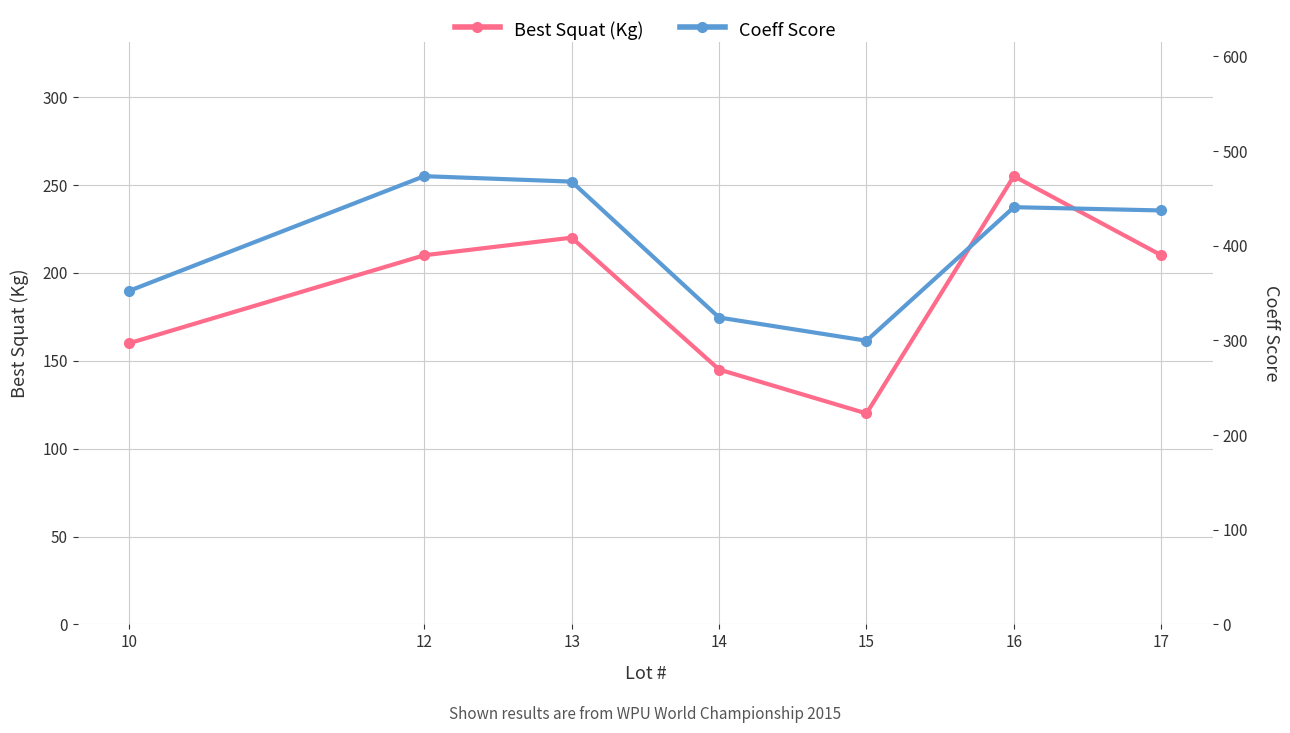

What is the difference between the Best Squat (Kg) values at 14 and 16?

110